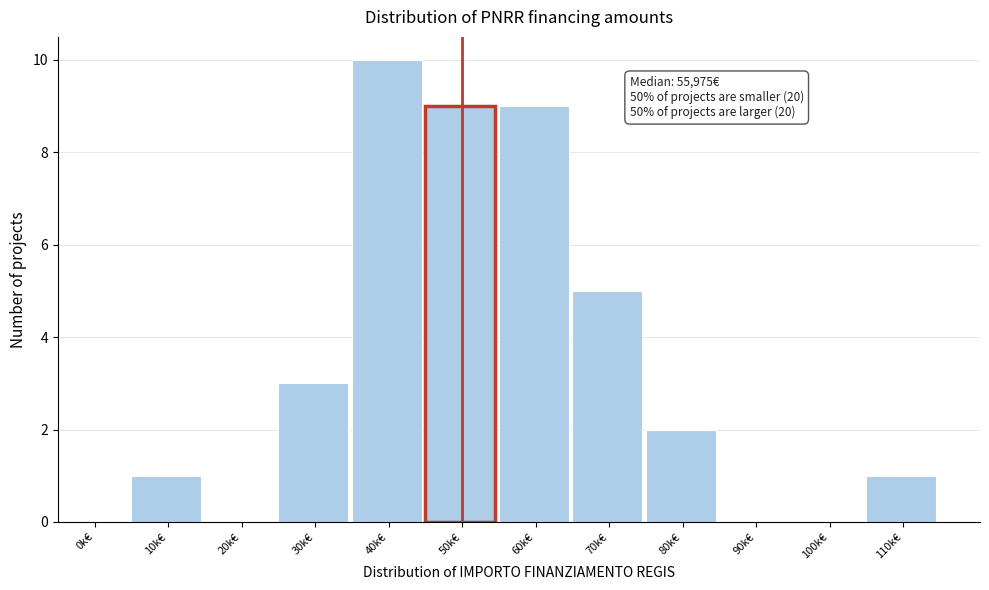

Reading left to right, transcribe all the data shown in this chart.

0k€=0	10k€=1	20k€=0	30k€=3	40k€=10	50k€=9	60k€=9	70k€=5	80k€=2	90k€=0	100k€=0	110k€=1